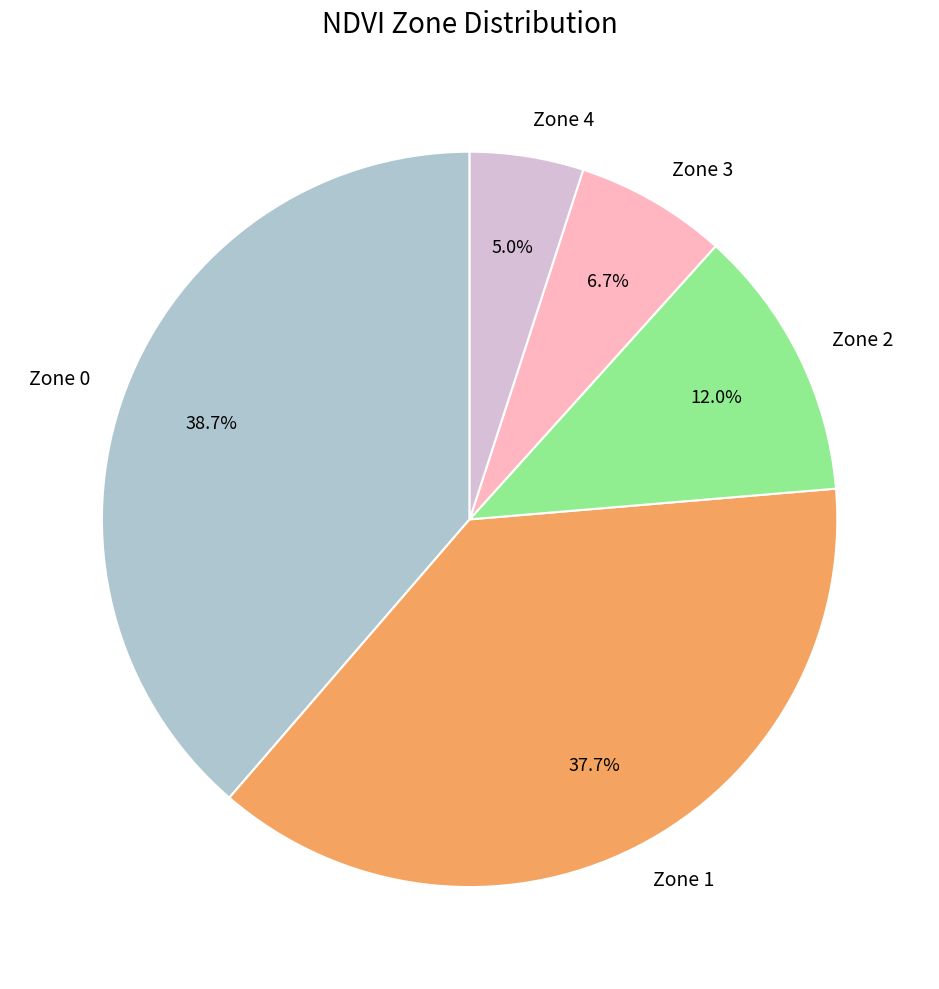

Does Zone 3 represent more than half of the total?

No